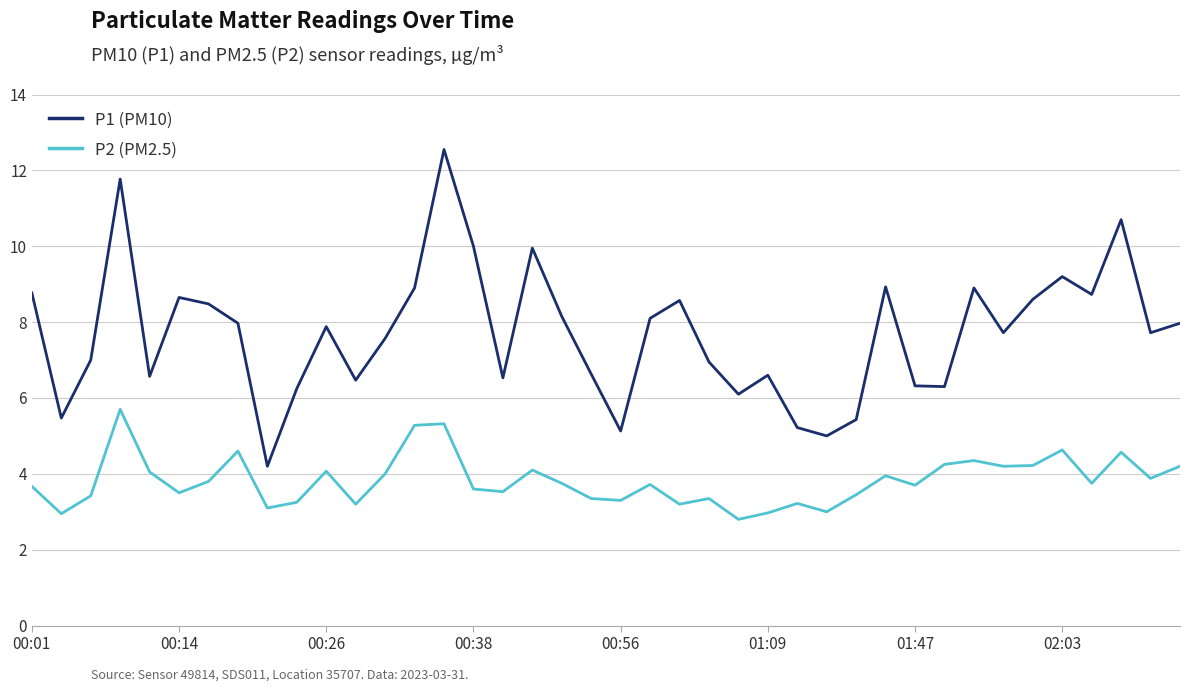

What is the minimum value shown in the chart?

2.8